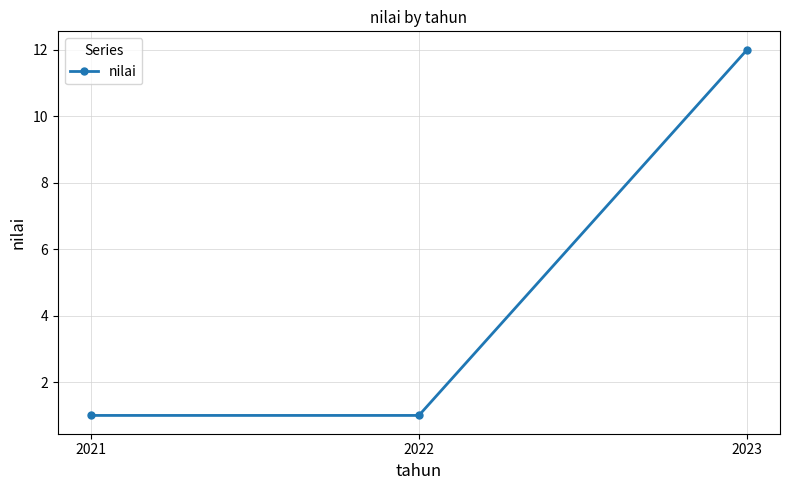

Reading left to right, list all the values displayed in this chart.

1	1	12